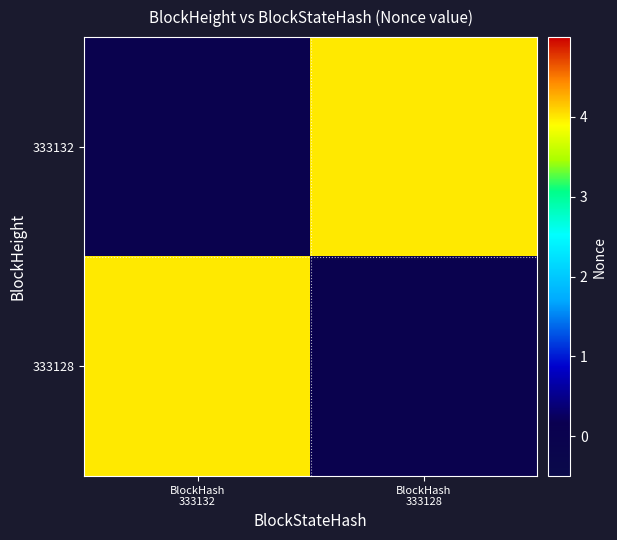

At which category is the sum across all series the highest?

BlockHash
333132